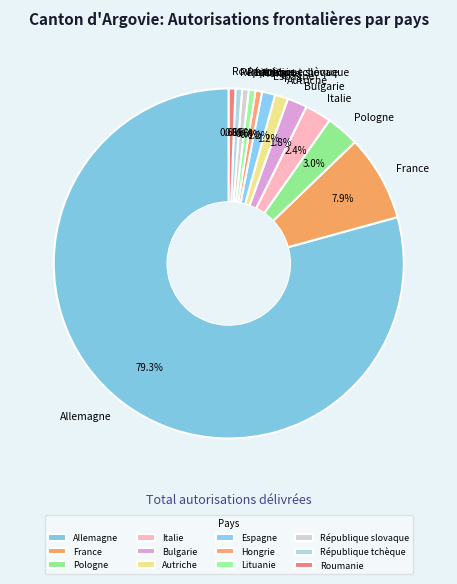

To the nearest percent, what is the average slice percentage?

8%